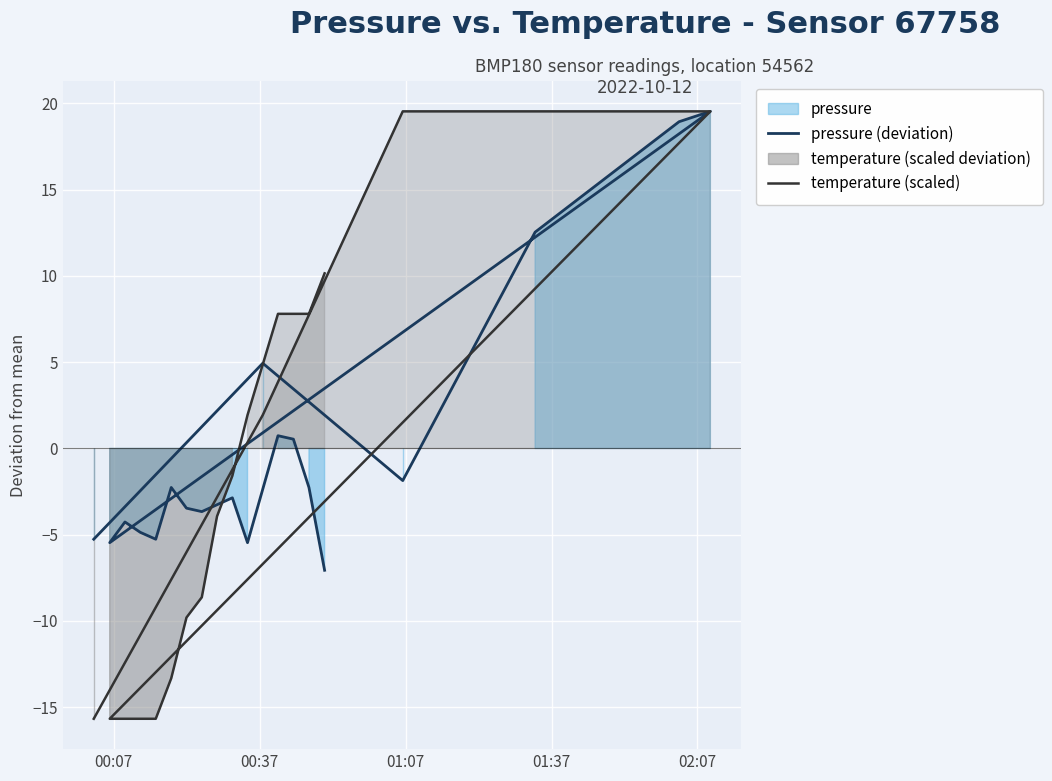

At how many categories does at least one series exceed 15?

4